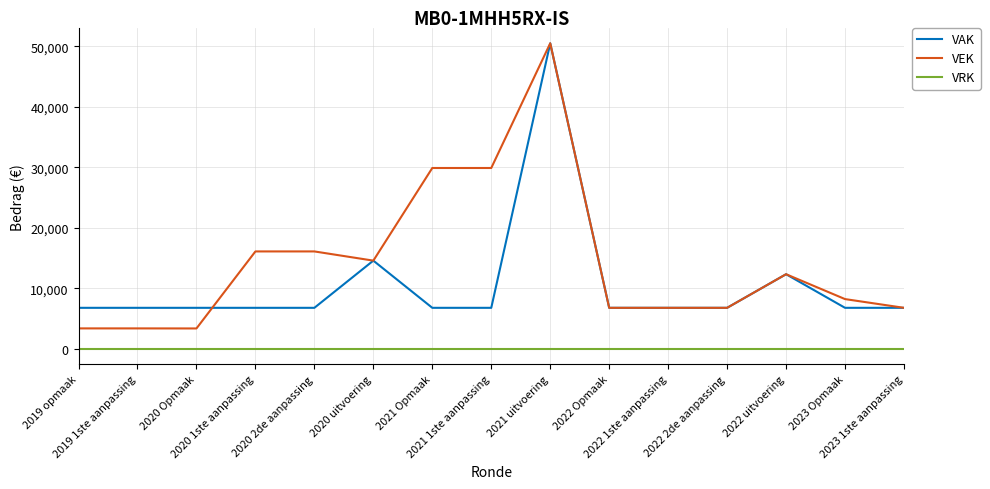

Which series has the largest range (max minus min)?

VEK